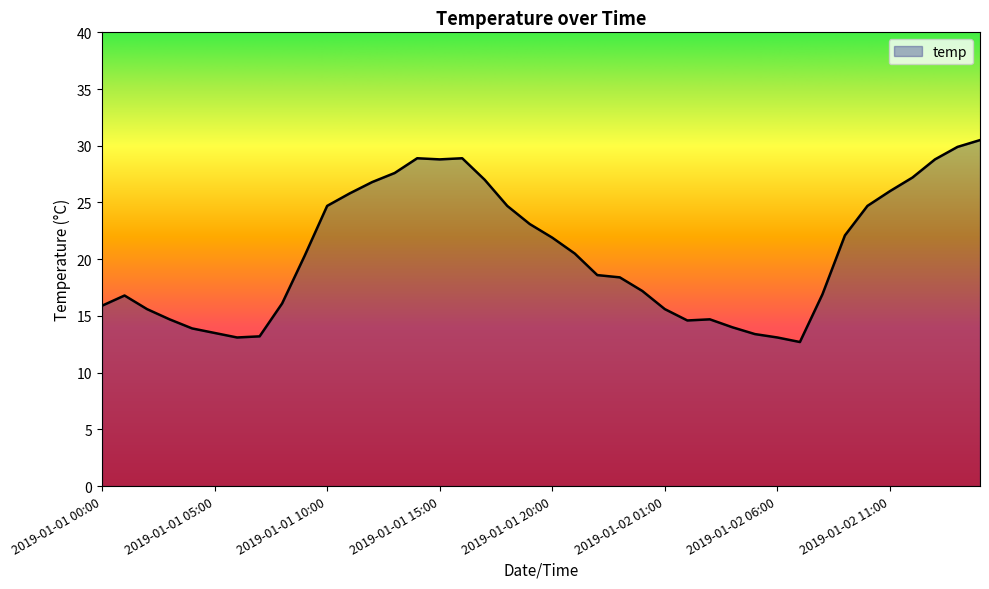

What is the smallest value displayed?

12.7